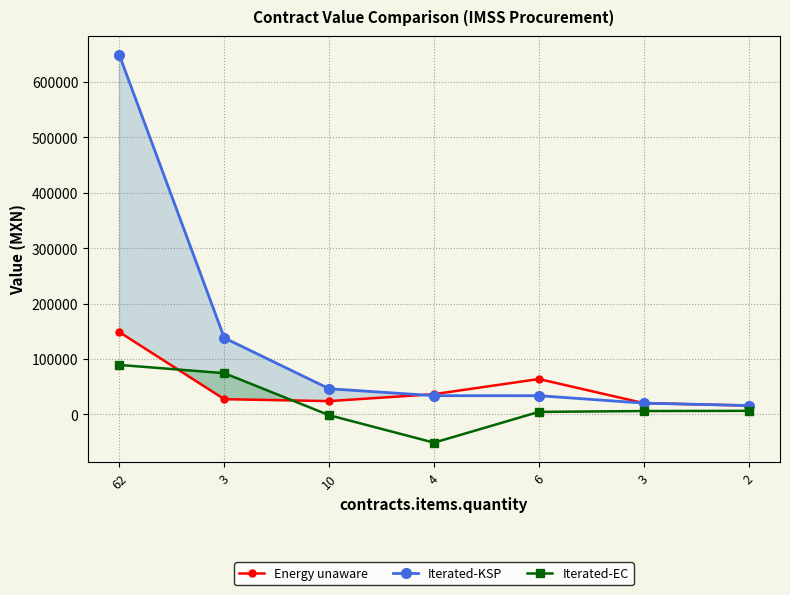

The value of Iterated-KSP at 2 is 28585.1. True or false?

False